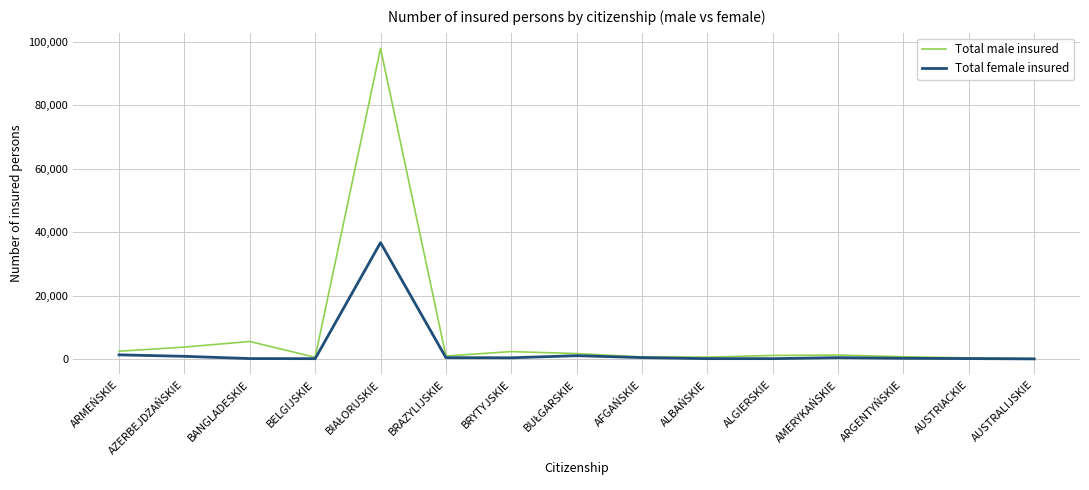

Which series has the largest total across all categories?

Total male insured